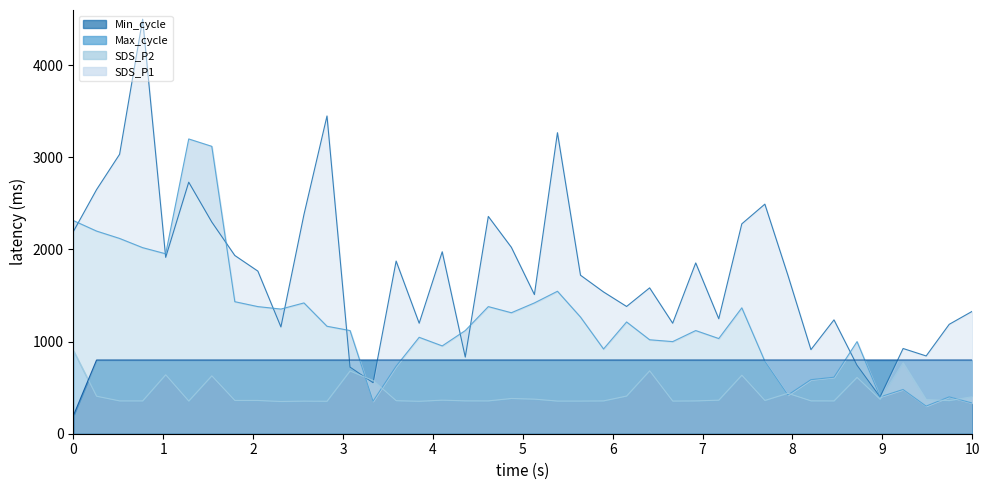

Reading left to right, what are all the values shown in this chart?

SDS_P1: 2197.5	2650.0	3033.7	4500.0	1914.8	2730.7	2298.5	1935.0	1765.3	1159.4	2379.3	3449.8	723.2	553.5	1874.4	1199.8	1975.4	832.2	2359.1	2023.8	1510.8	3268.0	1720.9	1539.1	1381.6	1583.5	1199.8	1854.2	1248.3	2278.3	2492.4	1720.9	913.0	1236.2	743.3	400.0	925.1	844.3	1187.7	1329.1
SDS_P2: 2313.3	2200.0	2120.0	2020.0	1953.3	3200.0	3120.0	1433.3	1380.0	1353.3	1420.0	1166.7	1120.0	353.3	733.3	1046.7	953.3	1120.0	1380.0	1313.3	1420.0	1546.7	1266.7	920.0	1213.3	1020.0	1000.0	1120.0	1033.3	1366.7	786.7	420.0	586.7	613.3	1000.0	400.0	480.0	300.0	400.0	333.3
Min_cycle: 200.0	800.0	800.0	800.0	800.0	800.0	800.0	800.0	800.0	800.0	800.0	800.0	800.0	800.0	800.0	800.0	800.0	800.0	800.0	800.0	800.0	800.0	800.0	800.0	800.0	800.0	800.0	800.0	800.0	800.0	800.0	800.0	800.0	800.0	800.0	800.0	800.0	800.0	800.0	800.0
Max_cycle: 900.0	407.4	356.6	356.6	639.9	354.8	628.6	361.4	361.4	350.0	354.2	352.4	681.2	577.8	359.0	352.4	364.3	357.2	356.6	382.9	375.7	354.8	354.8	356.6	409.2	683.0	354.8	356.6	364.3	635.2	361.4	439.1	357.2	356.6	611.2	373.9	770.3	370.9	359.6	402.0